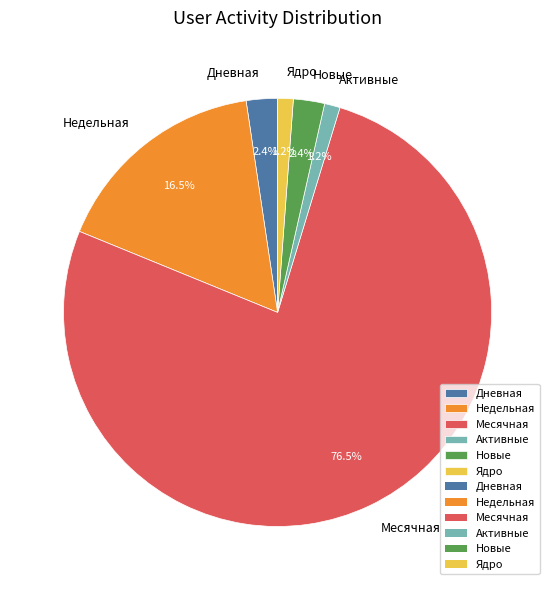

Do Ядро and Дневная together represent more than half of the pie?

No